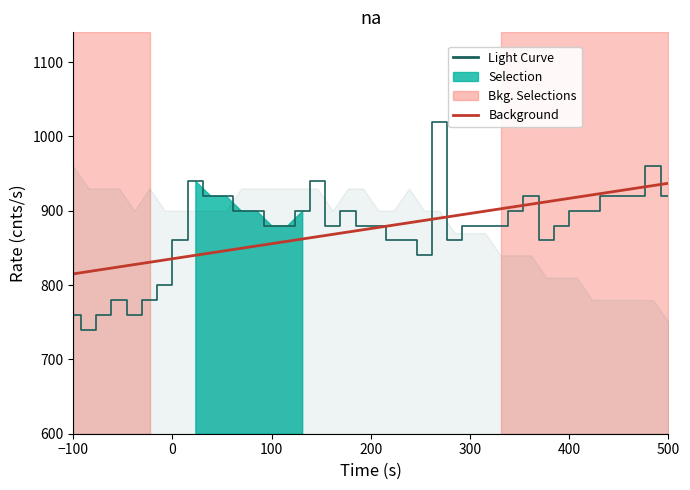

True or false: Background has more than 1 points higher than both neighbors.

False